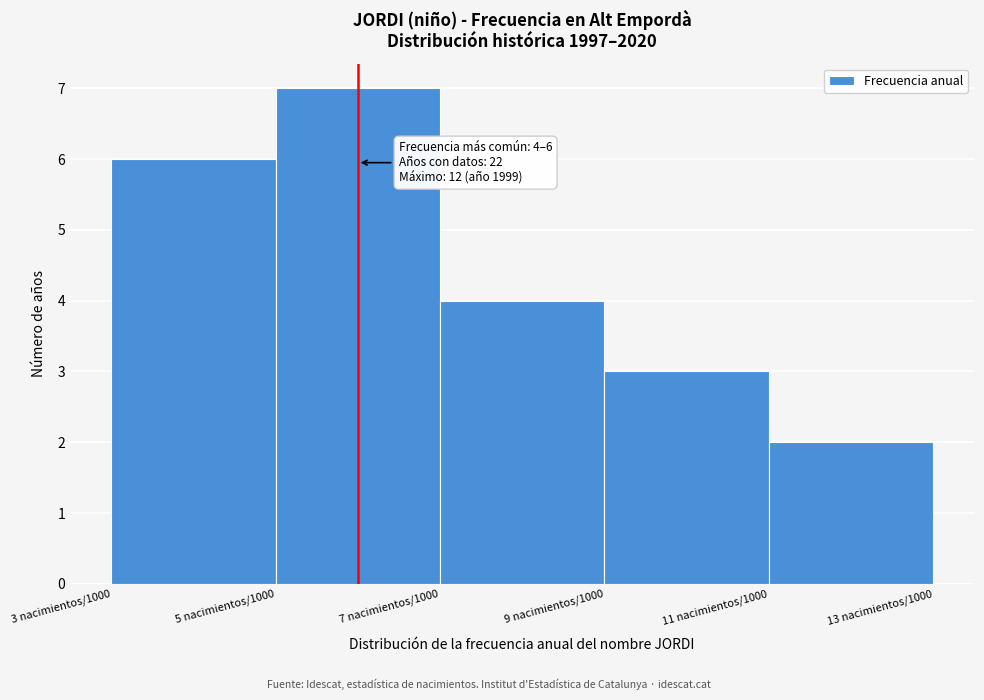

Reading left to right, transcribe all the data shown in this chart.

3 nacimientos/1000=6	5 nacimientos/1000=7	7 nacimientos/1000=4	9 nacimientos/1000=3	11 nacimientos/1000=2